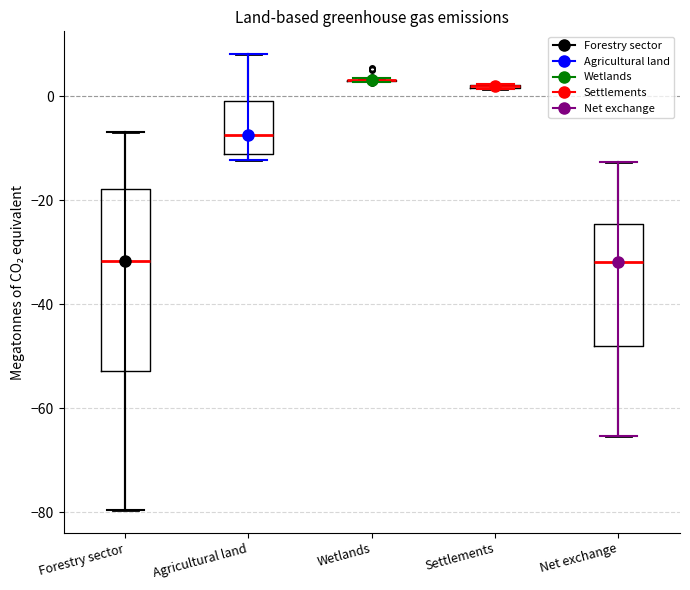

Reading left to right, read every box against the y-axis: the position of its median line, the range the box covers, and the ends of its whiskers. The values are not printed on the chart, so give them approximately, as read against the axis.

Forestry sector: median -32, box -52 to -18, whiskers -80 to -6
Agricultural land: median -8, box -12 to 0, whiskers -12 (just below the box's lower edge) to 8
Wetlands: box collapsed to a line at 4, whiskers 2 to 4
Settlements: box collapsed to a line at 2, whiskers 2 to 2
Net exchange: median -32, box -48 to -24, whiskers -66 to -12